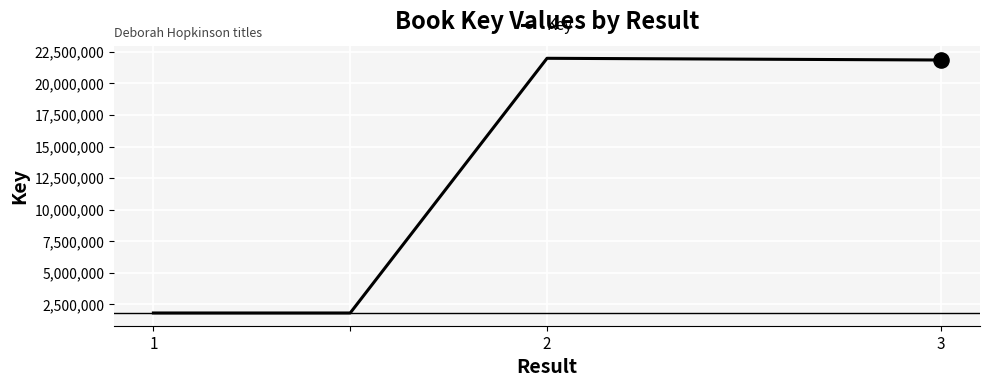

True or false: there are more than 1 points higher than both neighbors.

False